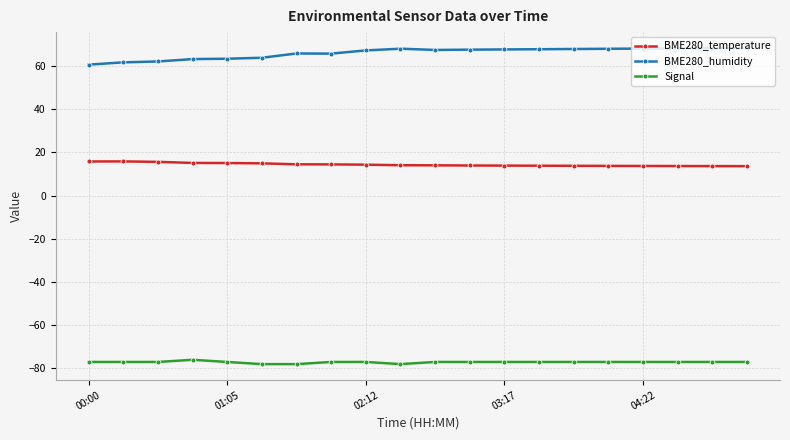

Count the number of data series in this chart.

3